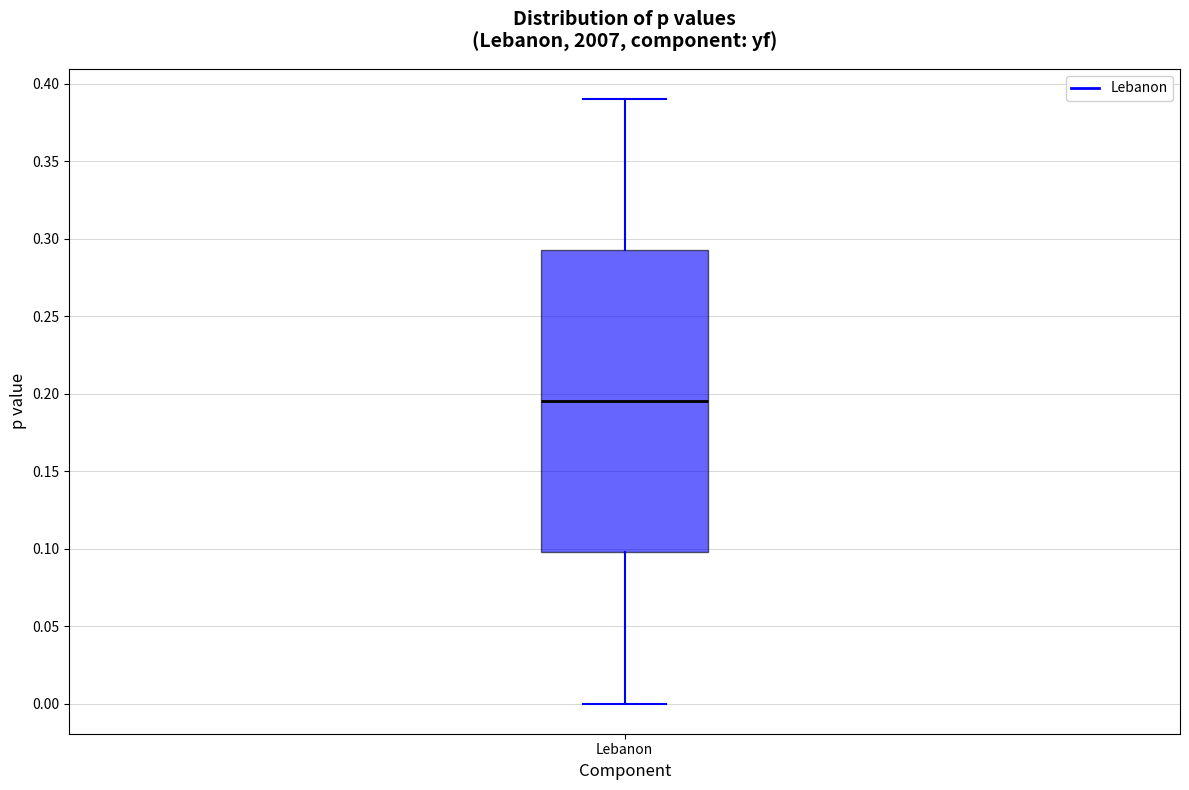

Where does the median line of the box for Lebanon sit on the y-axis? The values are not printed on the chart, so give them approximately, as read against the axis.

0.195